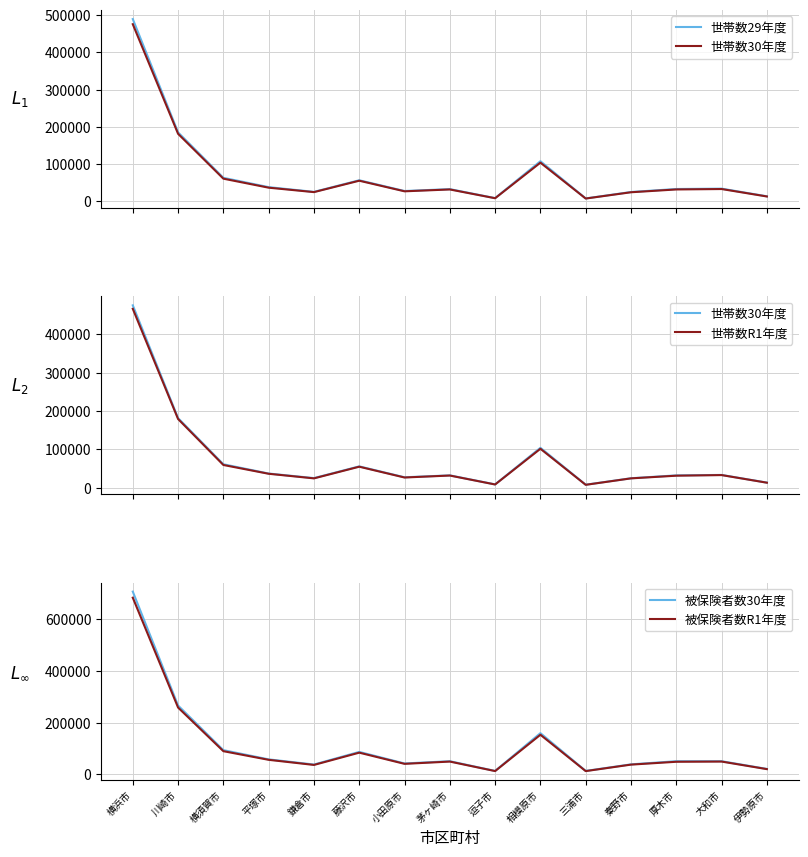

At how many categories does at least one series exceed 222325?

2